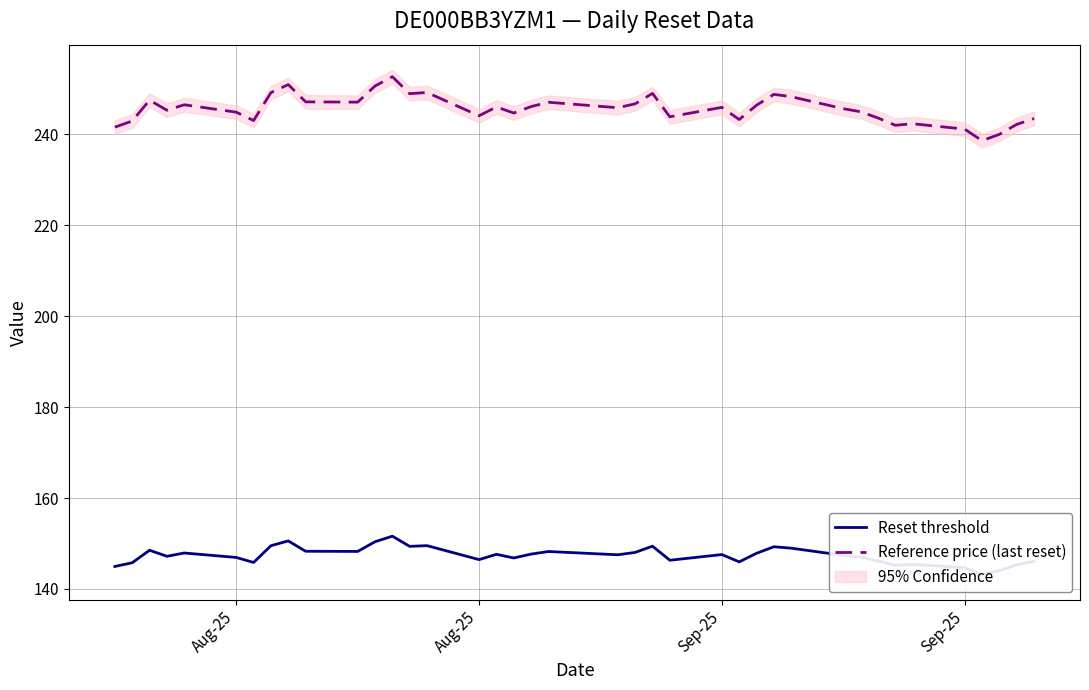

In Reset threshold, how many points are lower than both neighbors (excluding endpoints)?

11